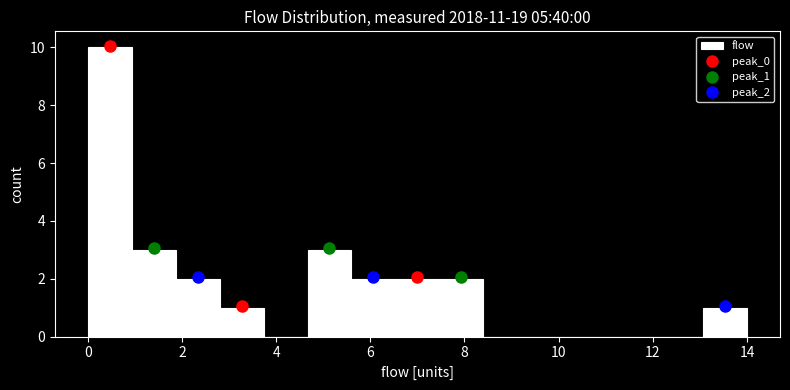

Reading left to right, transcribe this chart: for each bar, give the range it covers on the x-axis and its height. Neither the bar edges nor the heights are printed on the chart, so give them approximately, as read against the axes.

0.0 to 1.0: 10
1.0 to 1.8: 3
1.8 to 2.8: 2
2.8 to 3.8: 1
3.8 to 4.6: 0
4.6 to 5.6: 3
5.6 to 6.6: 2
6.6 to 7.4: 2
7.4 to 8.4: 2
8.4 to 9.4: 0
9.4 to 10.2: 0
10.2 to 11.2: 0
11.2 to 12.2: 0
12.2 to 13.0: 0
13.0 to 14.0: 1